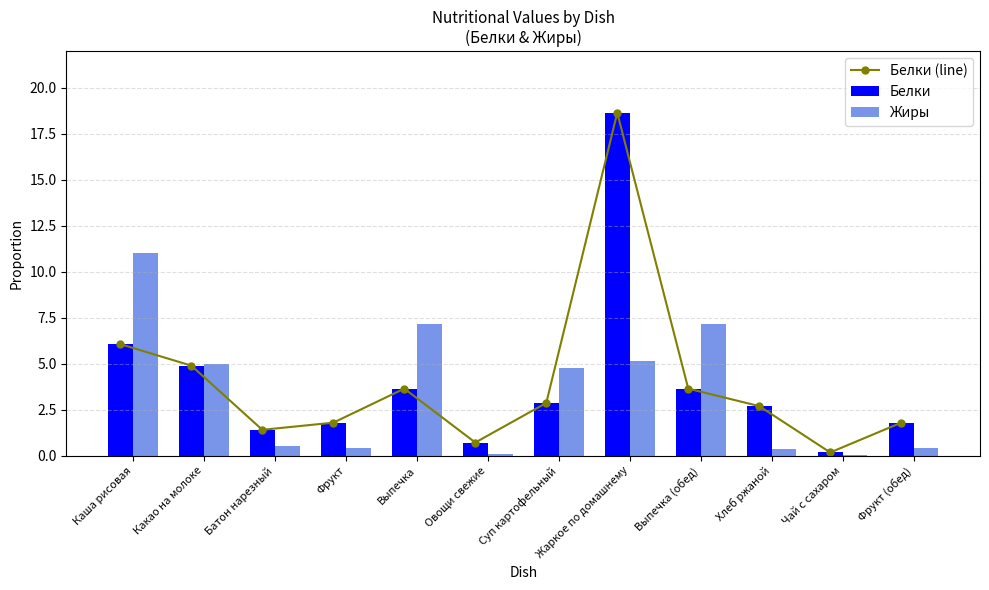

What position from the left is Хлеб ржаной?

10